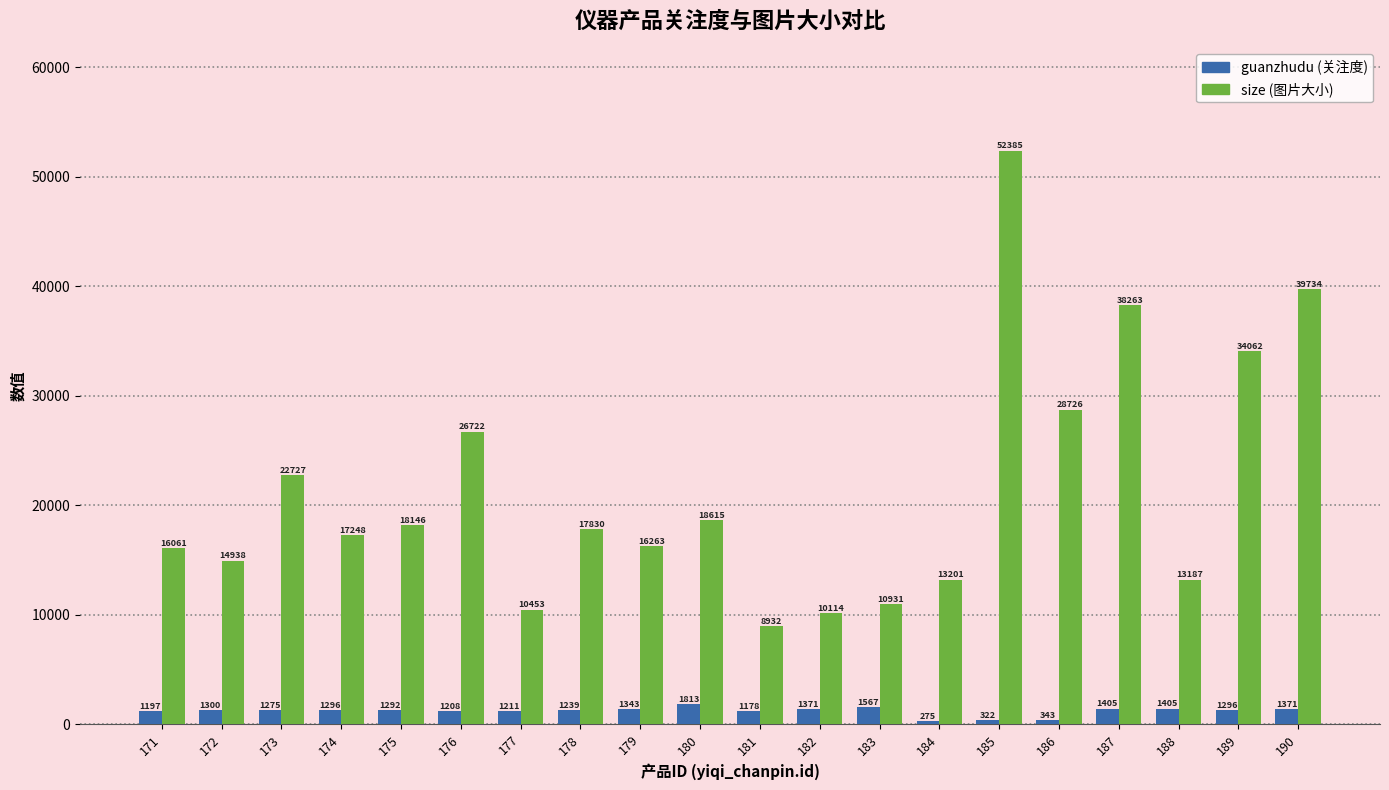

At which category is the sum across all series the highest?

185